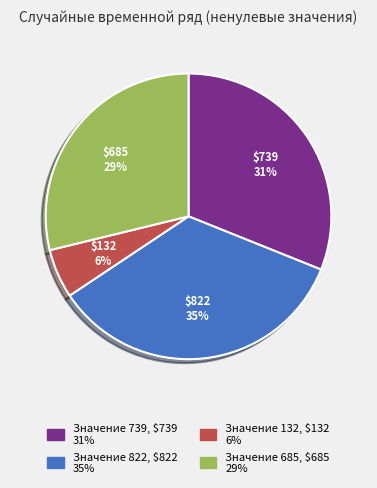

Count the number of slices in the pie.

4